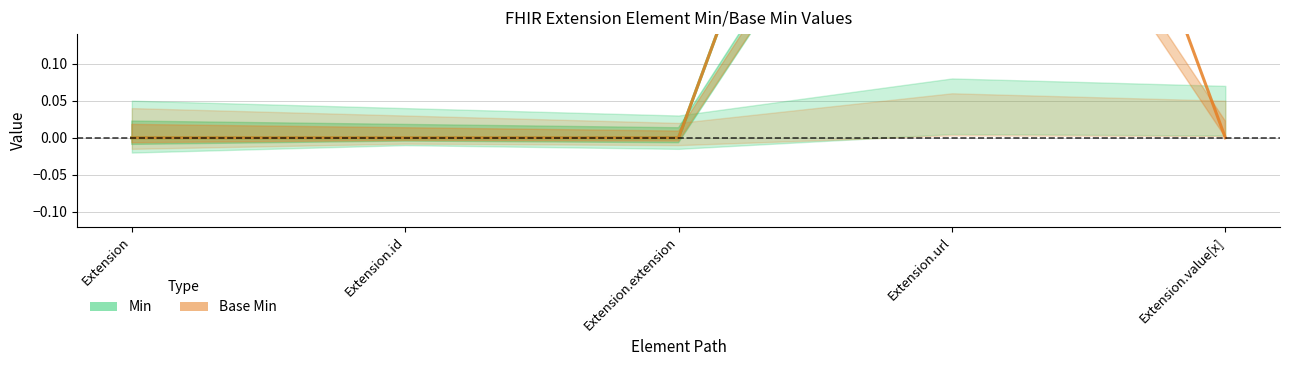

Rank the series at Extension.url from lowest to highest value.

Min, Base Min